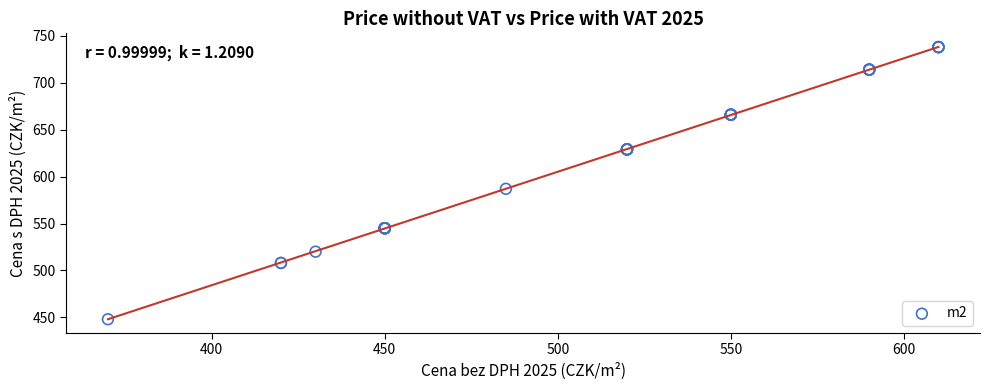

What Y value in the scatter plot is closest to 593?

587